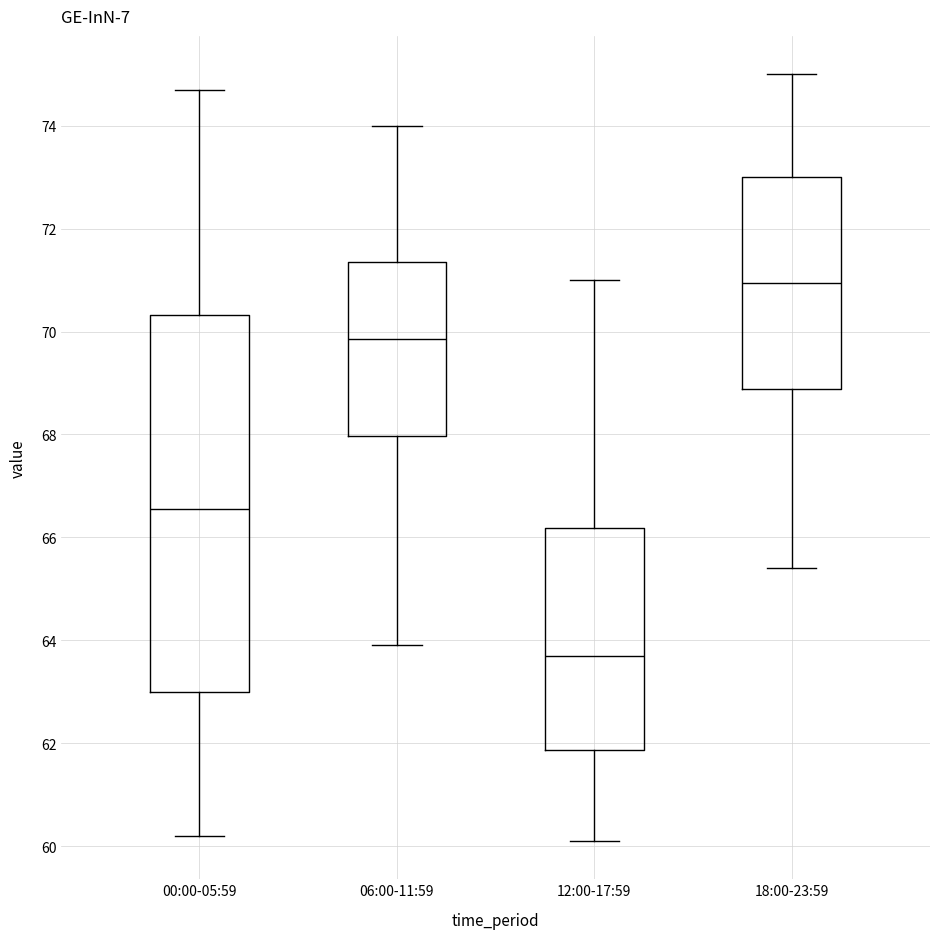

Where does the median line of the box for 00:00-05:59 sit on the y-axis? The values are not printed on the chart, so give them approximately, as read against the axis.

66.6